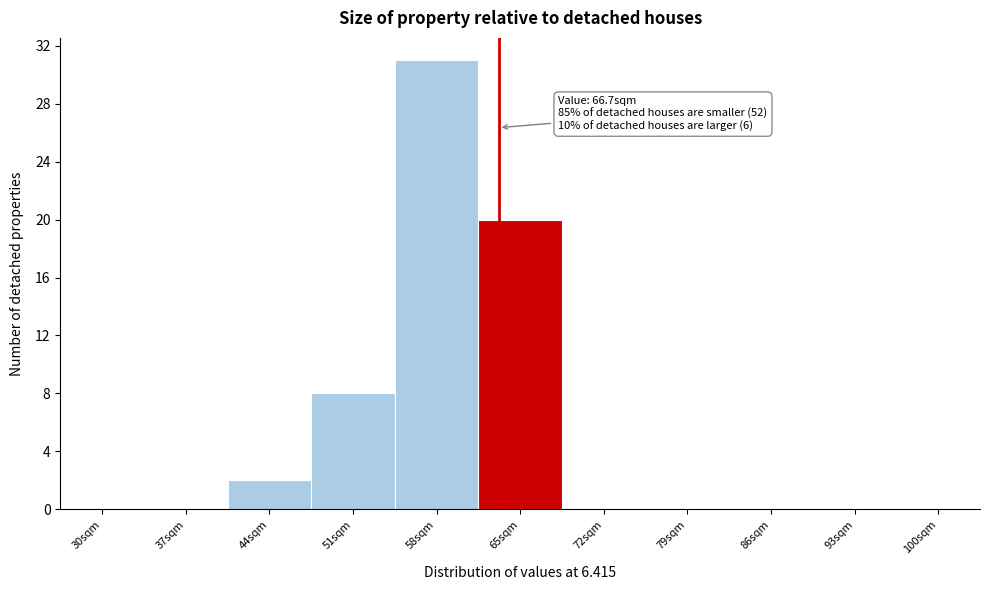

Reading left to right, list all the values displayed in this chart.

30sqm=0	37sqm=0	44sqm=2	51sqm=8	58sqm=31	65sqm=20	72sqm=0	79sqm=0	86sqm=0	93sqm=0	100sqm=0